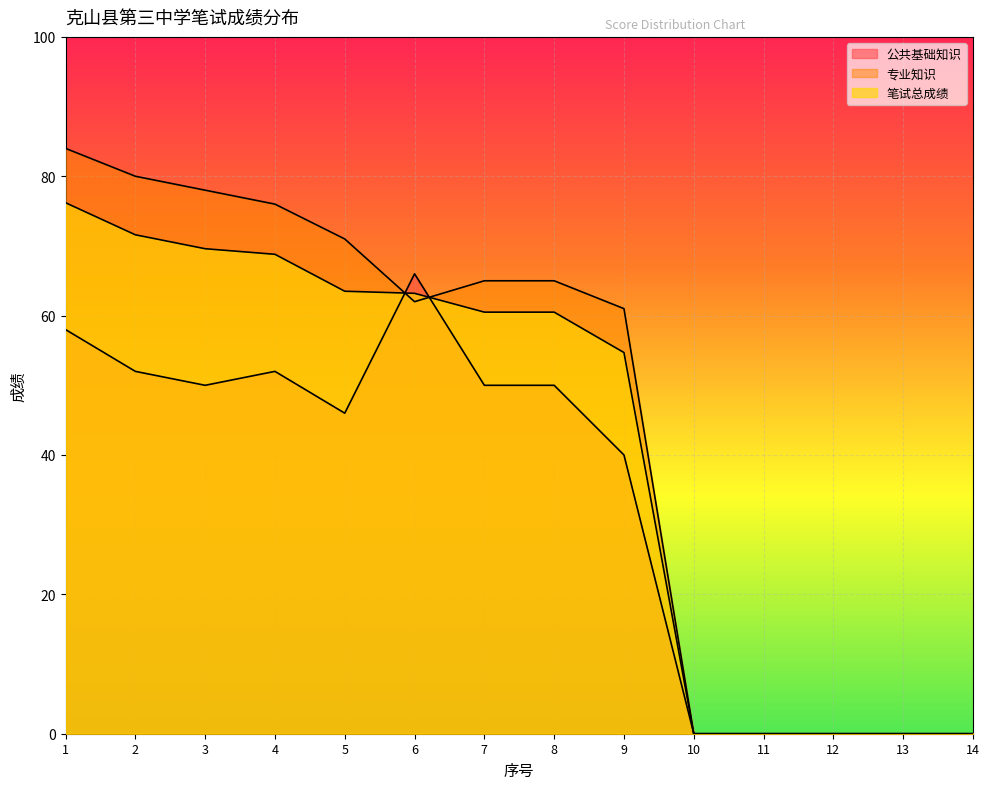

Is the value of 专业知识 at 6 greater than the value of 笔试总成绩 at 5?

No